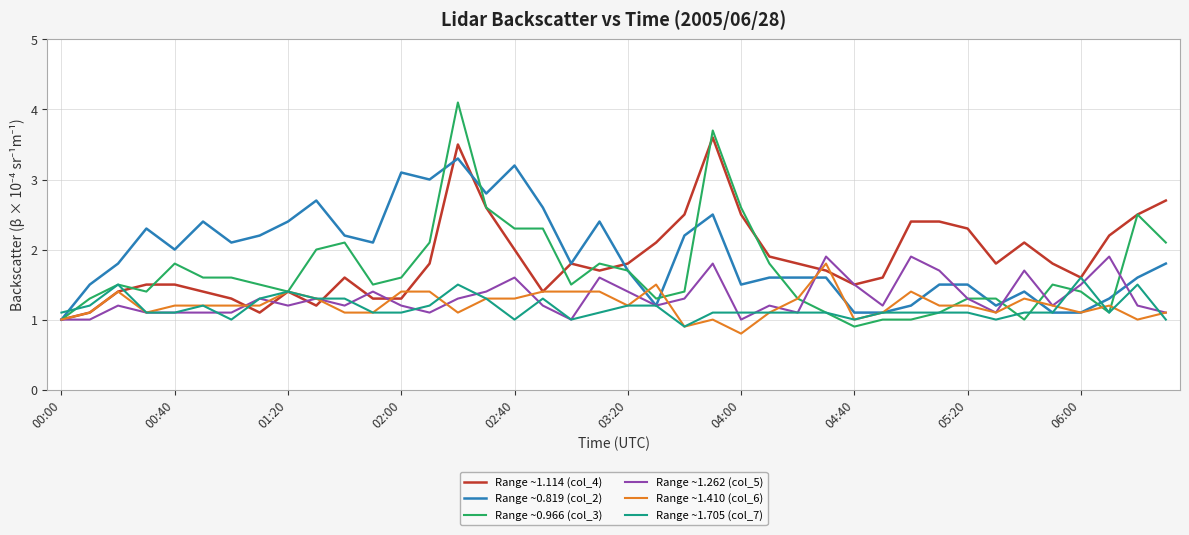

What is the lowest value of the Range ~1.262 (col_5) series?

1.0